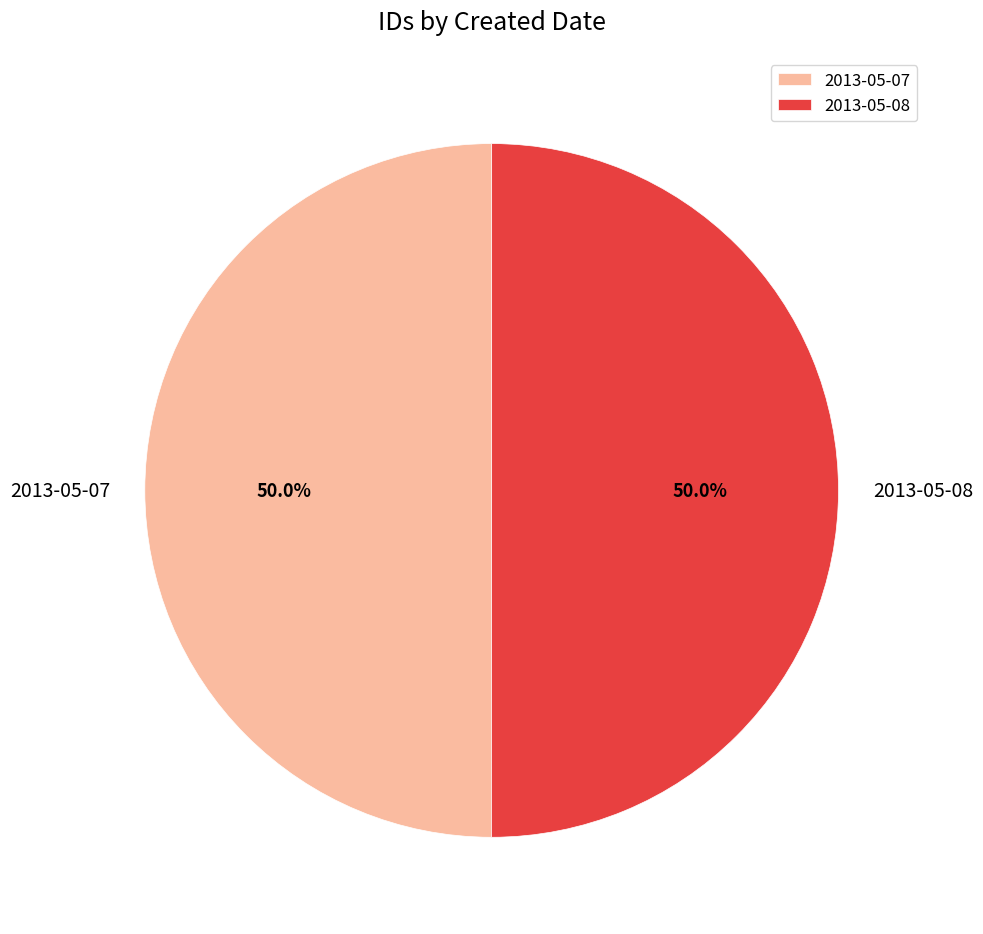

To the nearest percent, what is the average slice percentage?

50%